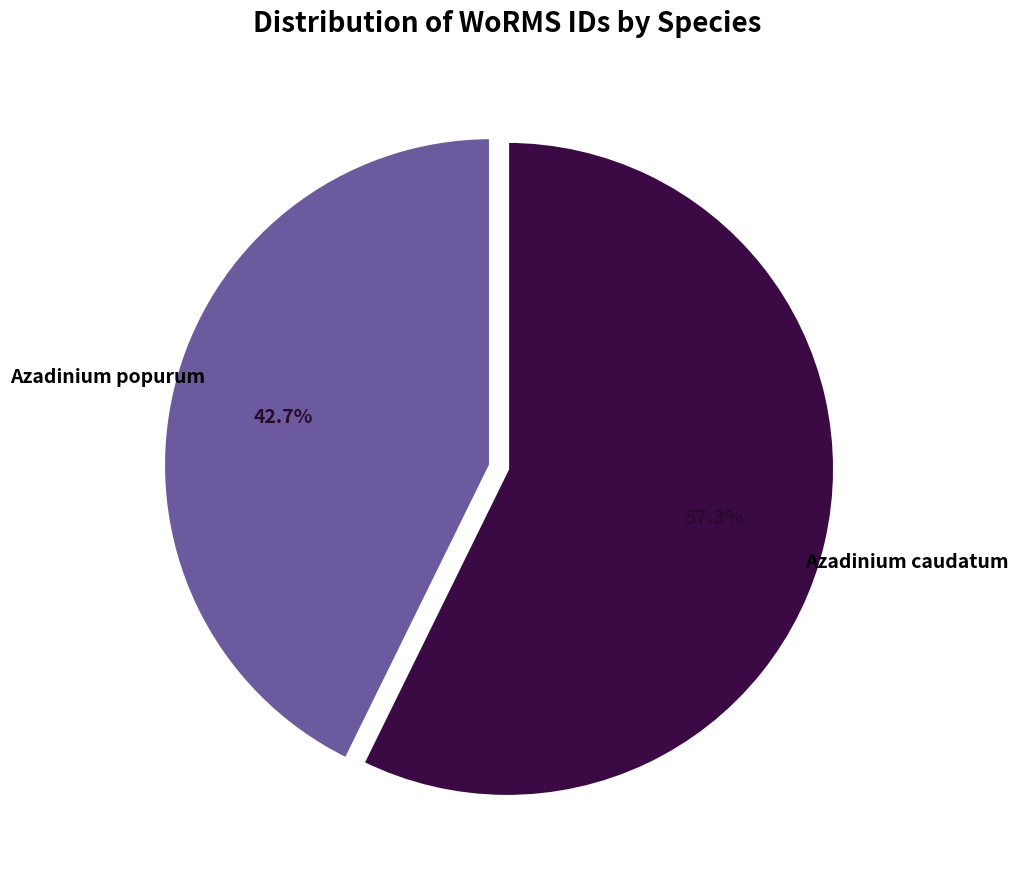

Which category accounts for the majority?

Azadinium caudatum